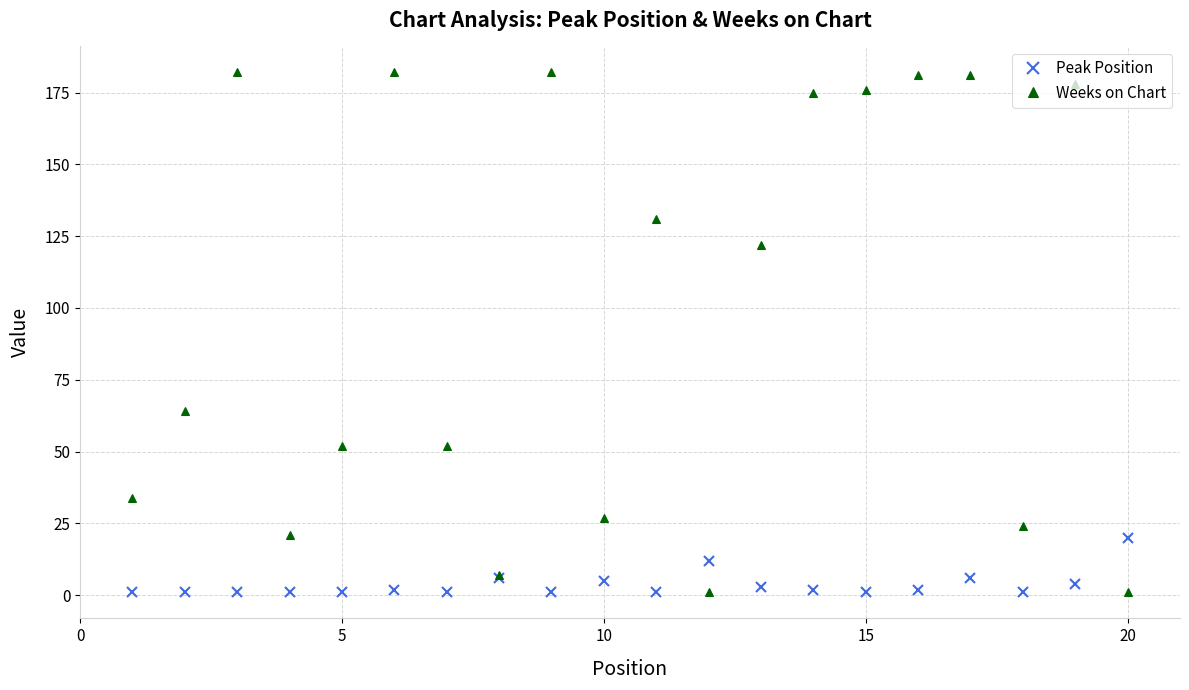

In Weeks on Chart, how many points are lower than both neighbors (excluding endpoints)?

5